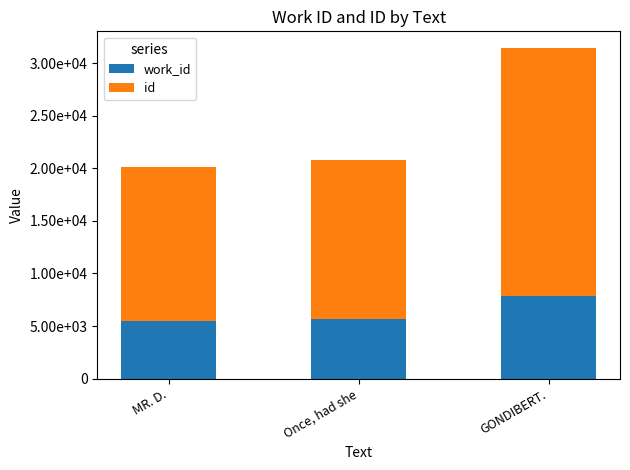

Which series has the widest spread of values?

id